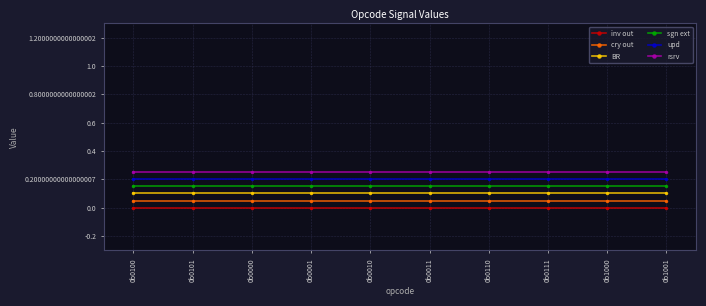

What is the total value across all series at 0b0100?

0.8